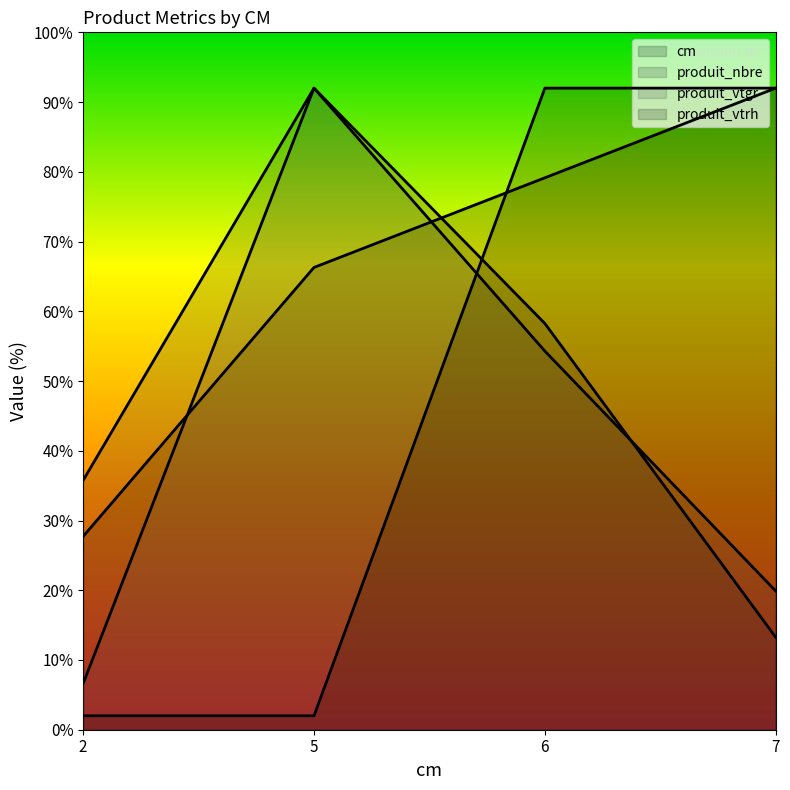

Which has a higher value, 2 or 5?

5